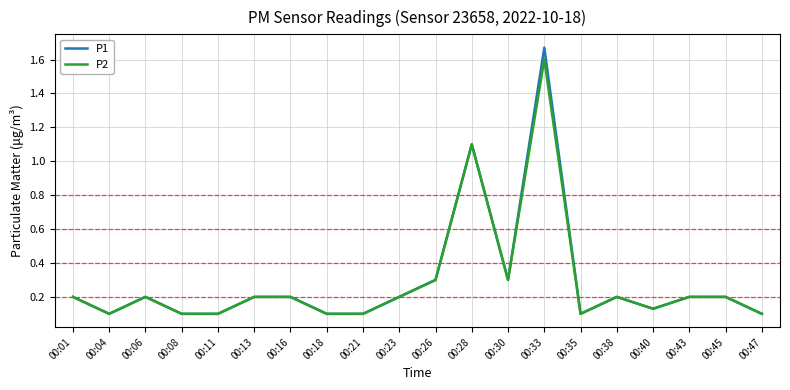

List the series in order of their peak value, lowest first.

P2, P1